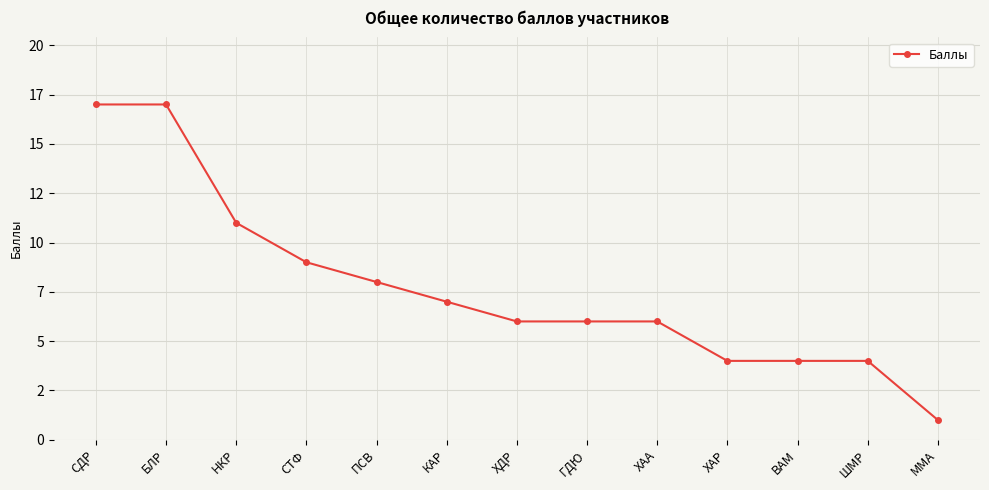

Is it true that the value at ШМР is 2?

False